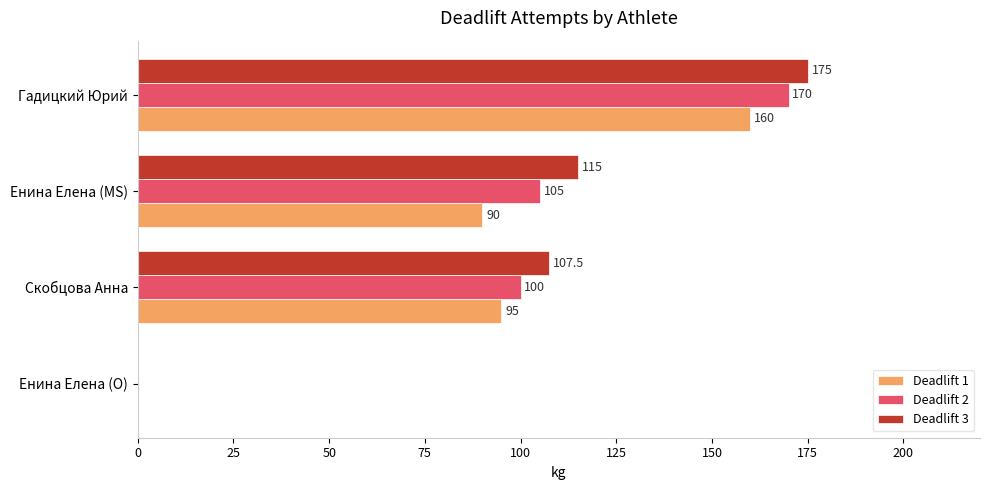

The Deadlift 1 series shows 0.0 at Енина Елена (O). True or false?

True